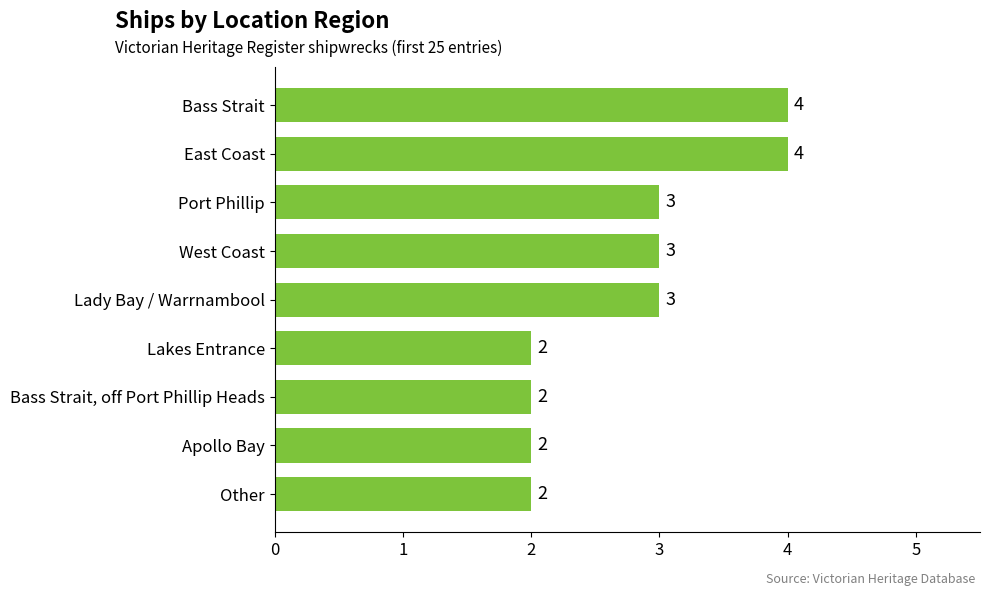

What is the average value?

3